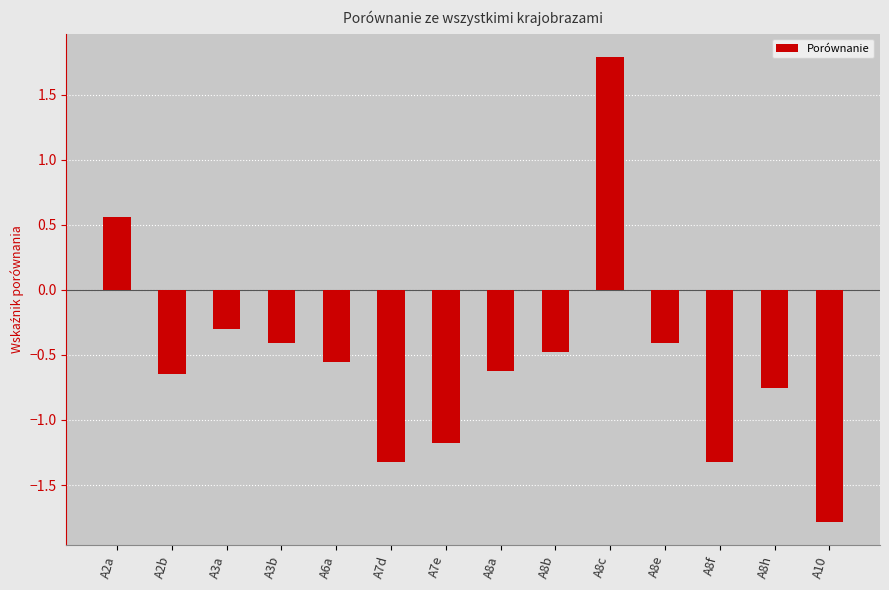

How many values are below 0?

12